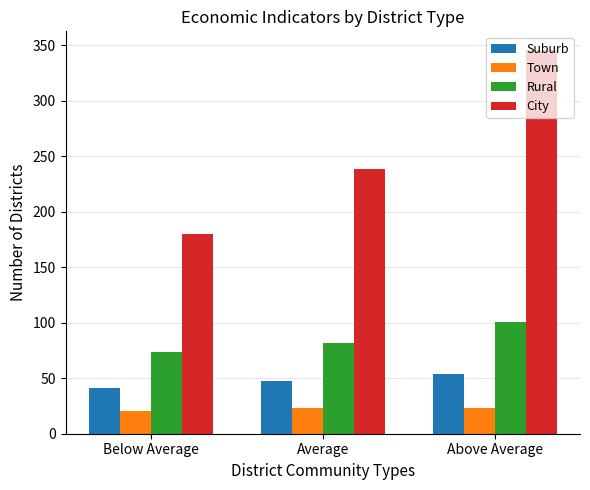

What is the sum of all Town values?

67.2